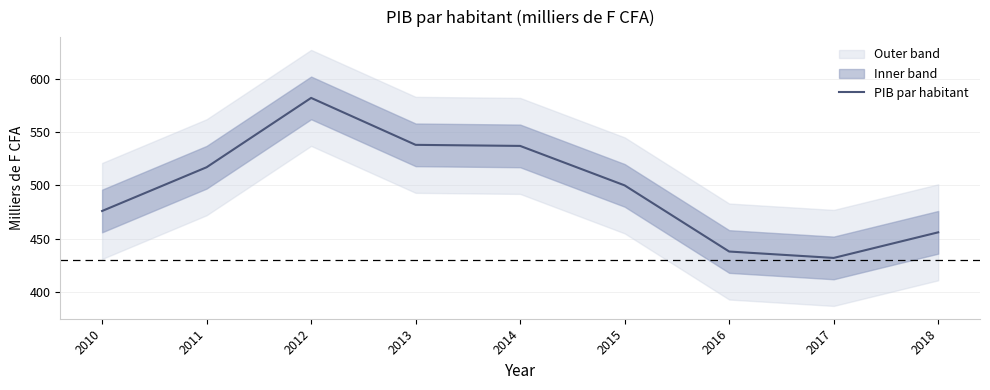

What is the difference between the second highest and second lowest values?

100